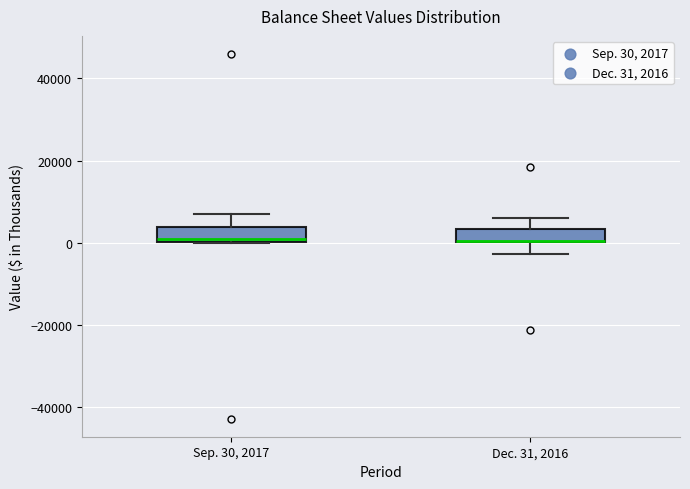

Where is the upper edge of the box for Dec. 31, 2016 on the y-axis? The values are not printed on the chart, so give them approximately, as read against the axis.

4000